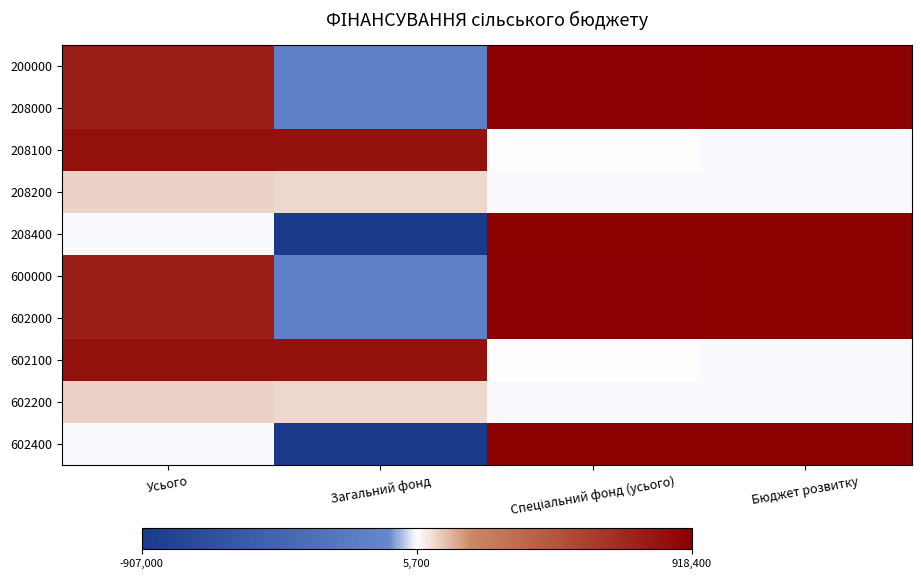

Reading left to right, list all the values displayed in this chart.

200000: Усього=0.9	Загальний фонд=0.4	Спеціальний фонд (усього)=1.0	Бюджет розвитку=1.0
208000: Усього=0.9	Загальний фонд=0.4	Спеціальний фонд (усього)=1.0	Бюджет розвитку=1.0
208100: Усього=0.9	Загальний фонд=0.9	Спеціальний фонд (усього)=0.5	Бюджет розвитку=0.5
208200: Усього=0.5	Загальний фонд=0.5	Спеціальний фонд (усього)=0.5	Бюджет розвитку=0.5
208400: Усього=0.5	Загальний фонд=0.0	Спеціальний фонд (усього)=1.0	Бюджет розвитку=1.0
600000: Усього=0.9	Загальний фонд=0.4	Спеціальний фонд (усього)=1.0	Бюджет розвитку=1.0
602000: Усього=0.9	Загальний фонд=0.4	Спеціальний фонд (усього)=1.0	Бюджет розвитку=1.0
602100: Усього=0.9	Загальний фонд=0.9	Спеціальний фонд (усього)=0.5	Бюджет розвитку=0.5
602200: Усього=0.5	Загальний фонд=0.5	Спеціальний фонд (усього)=0.5	Бюджет розвитку=0.5
602400: Усього=0.5	Загальний фонд=0.0	Спеціальний фонд (усього)=1.0	Бюджет розвитку=1.0